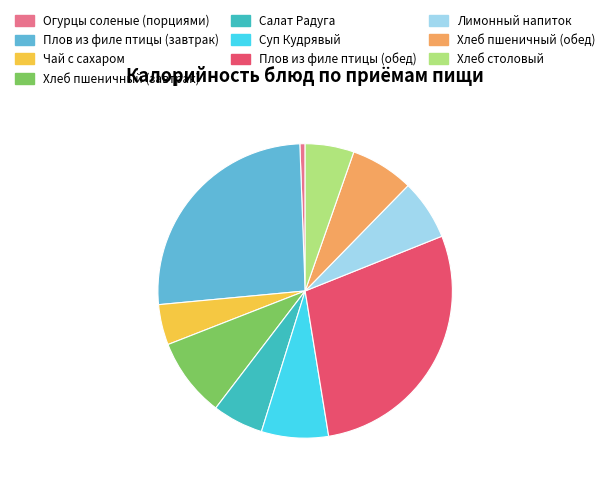

Which slice is the largest?

Плов из филе птицы (обед)